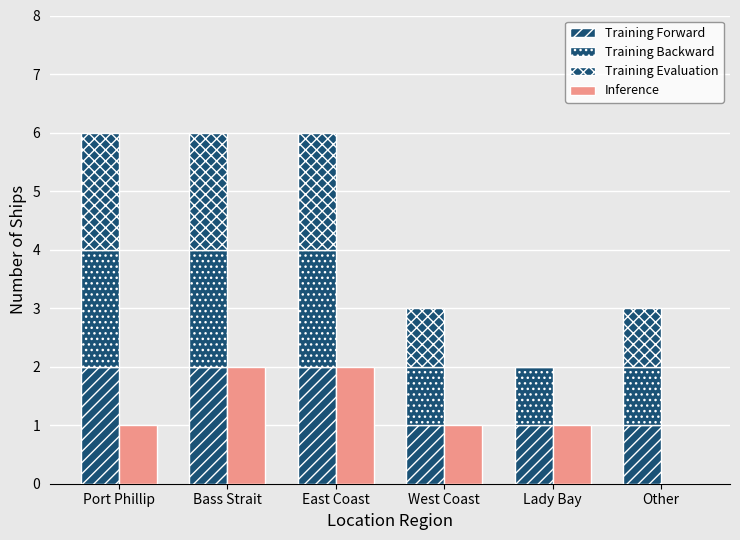

What is the maximum value shown in the chart?

2